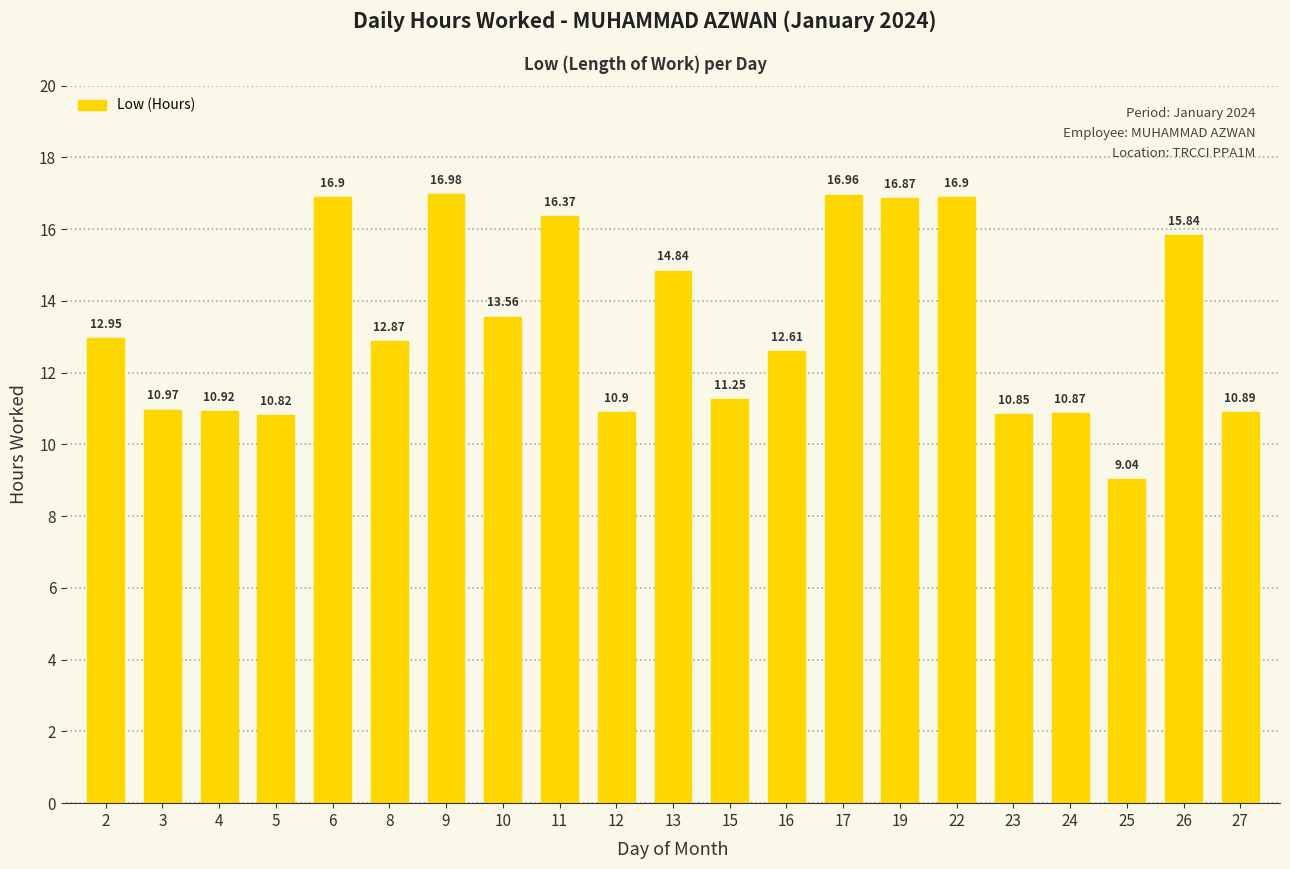

Which category has the lowest value across all series?

25